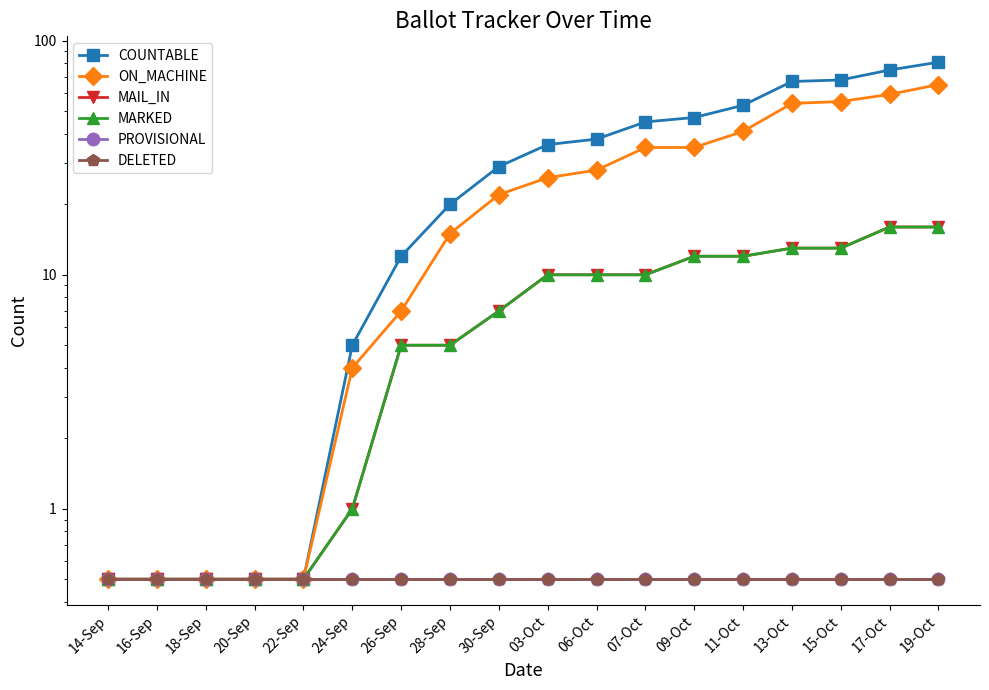

The ON_MACHINE series shows 25.5 at 28-Sep. True or false?

False